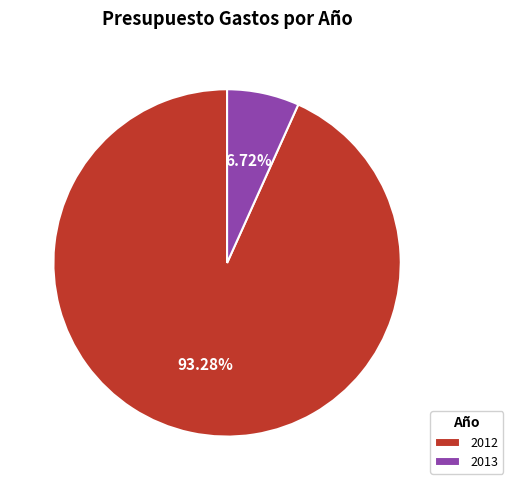

Approximately how many times larger is the value at 2013 compared to 2012?

0.1